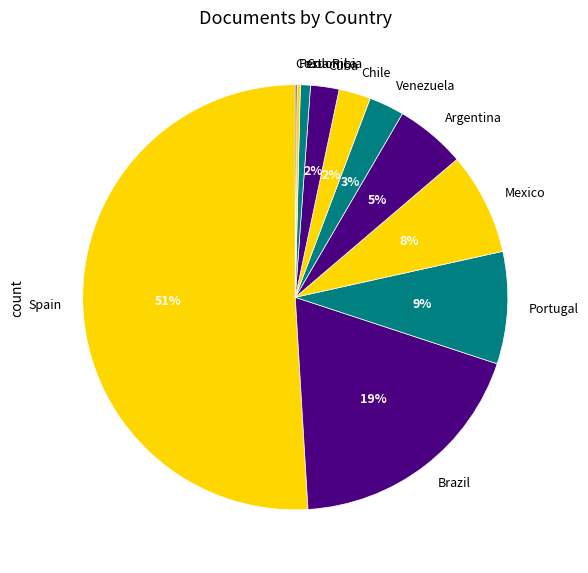

To the nearest percent, what is the difference between the Venezuela and Mexico slice percentages?

5%